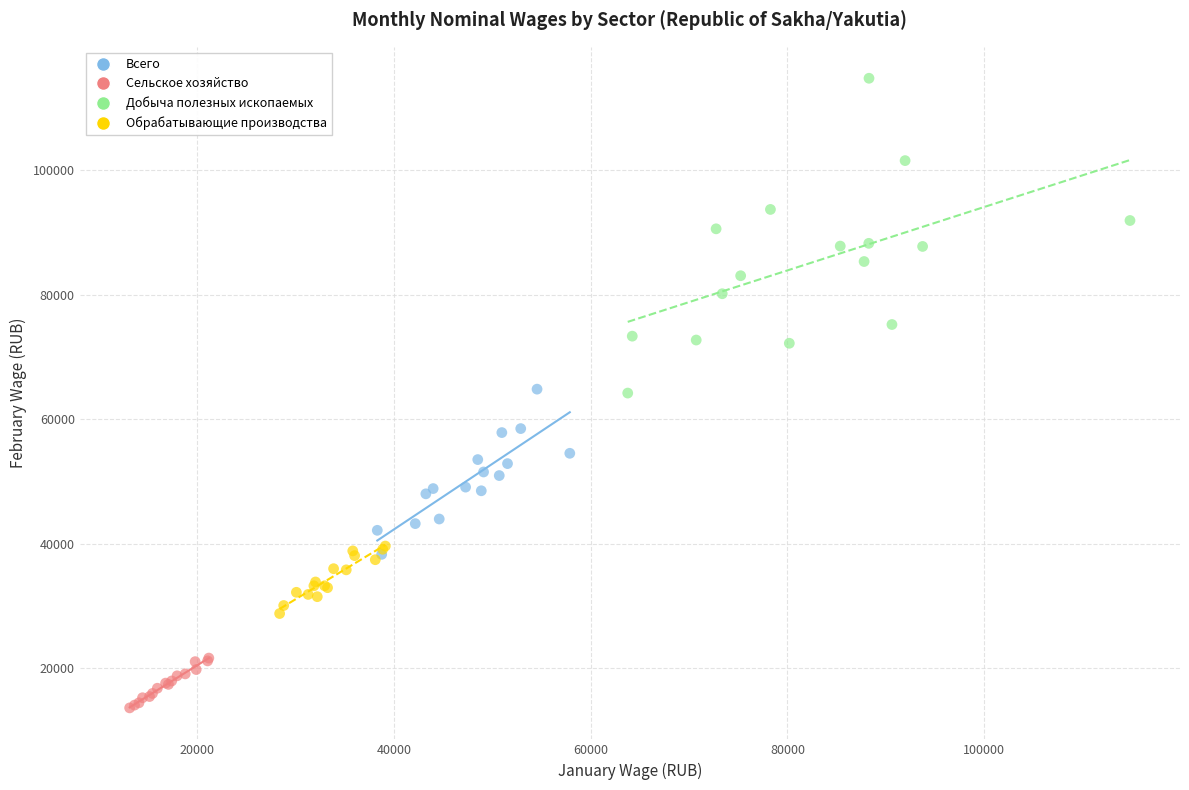

What are all the series names shown in the legend?

Всего, Сельское хозяйство, Добыча полезных ископаемых, Обрабатывающие производства